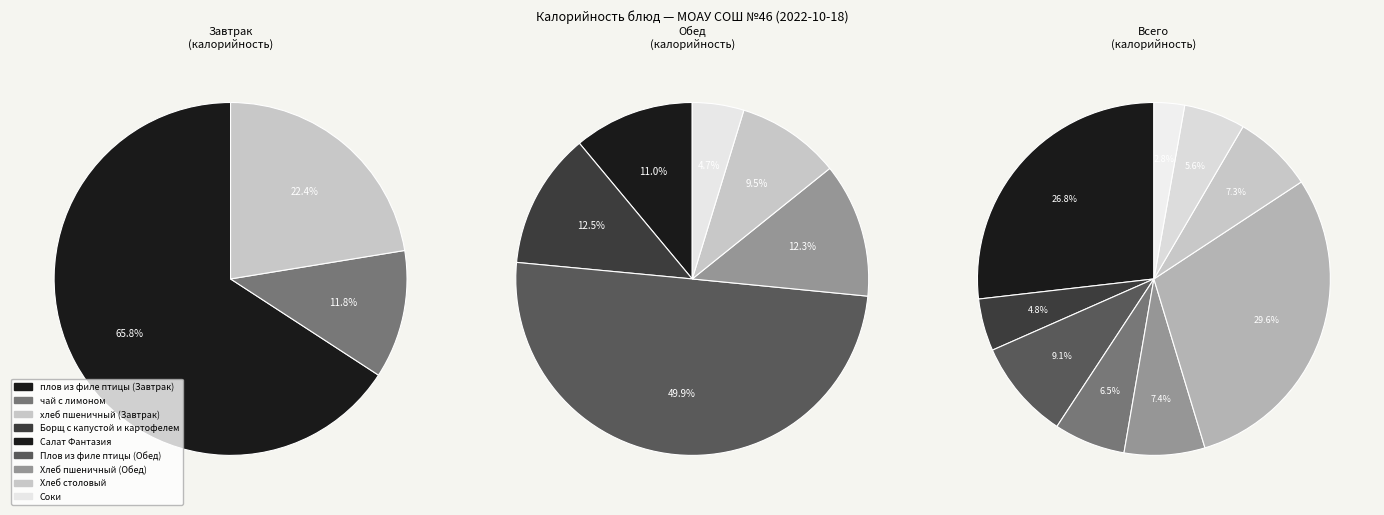

Is there any slice that represents more than half of the pie?

No